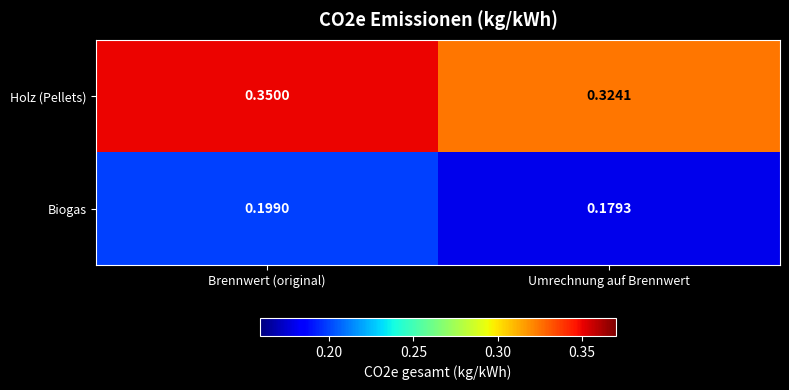

At which label is Biogas closest to 0?

Umrechnung auf Brennwert